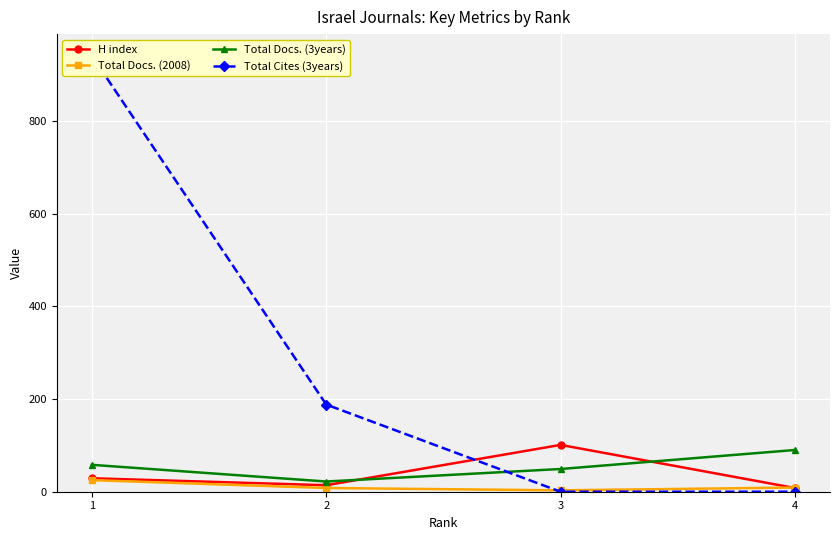

How many times do Total Docs. (3years) and H index cross each other?

2